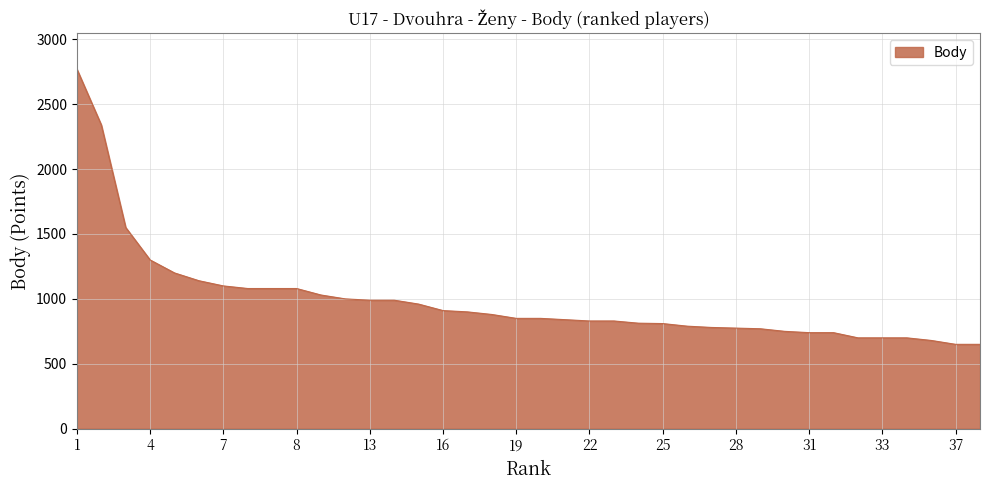

What is the maximum value shown in the chart?

2770